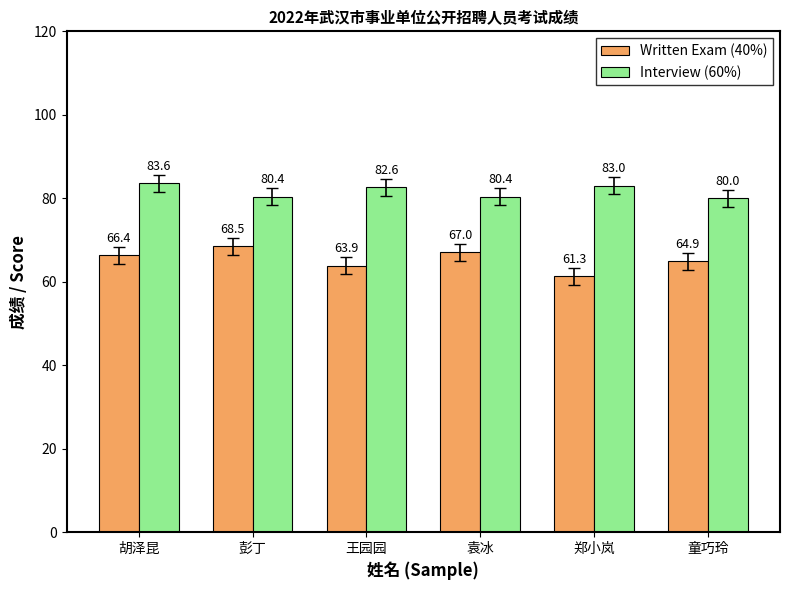

What is the approximate value of Written Exam (40%) at 郑小岚?

61.3